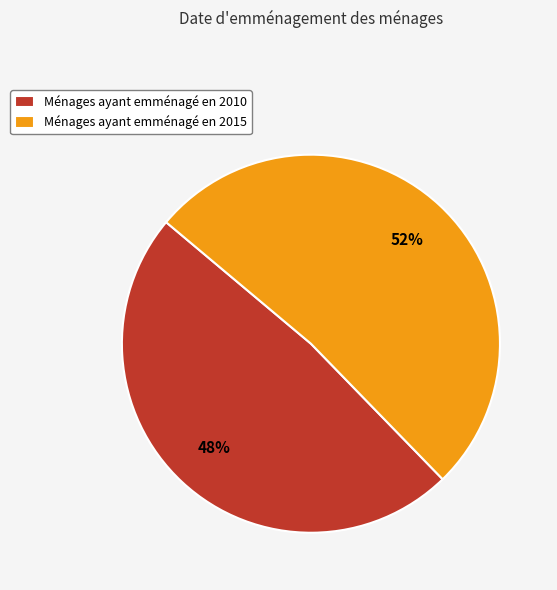

Which slice represents more than half of the pie?

Ménages ayant emménagé en 2015